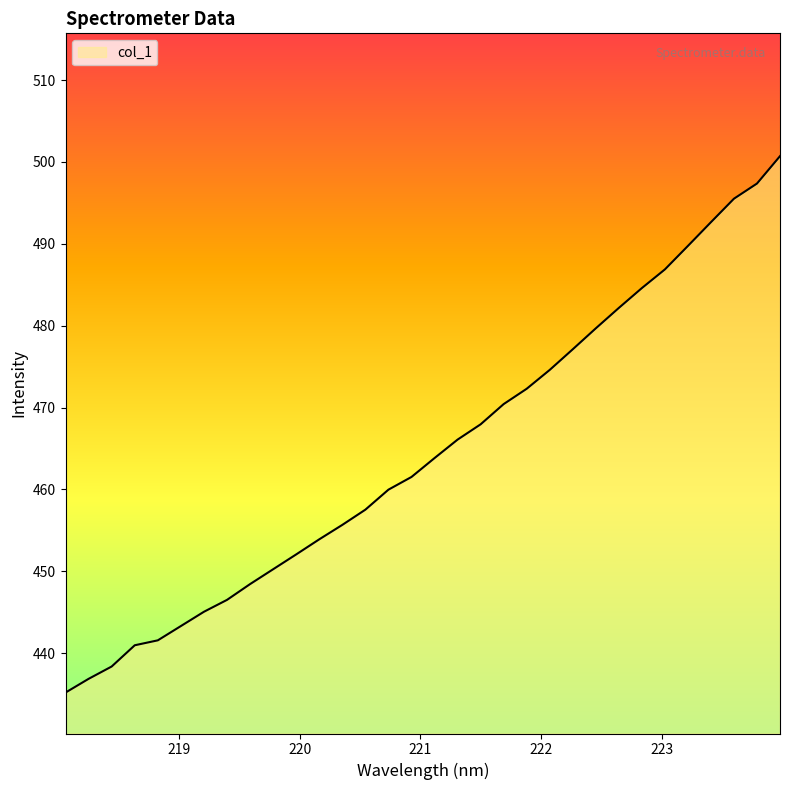

What is the difference between the maximum and minimum values?

65.5